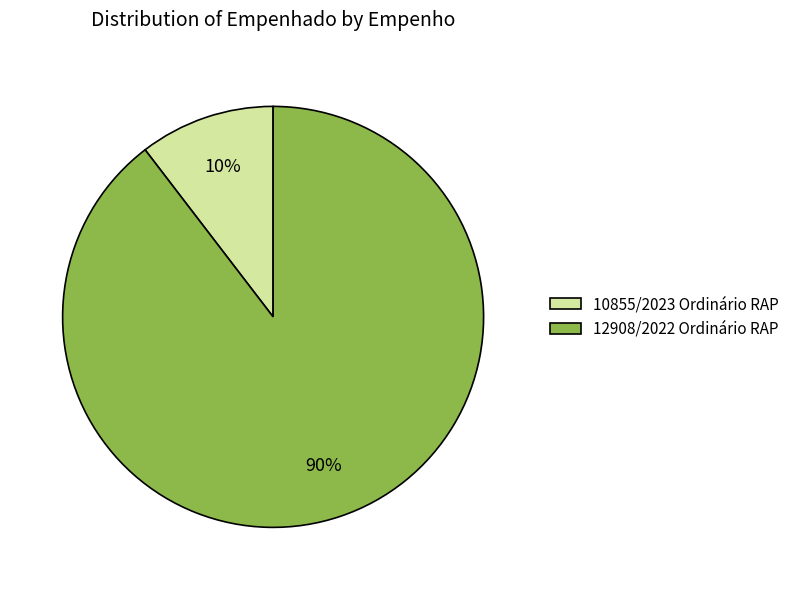

Do 12908/2022 Ordinário RAP and 10855/2023 Ordinário RAP together represent more than half of the pie?

Yes